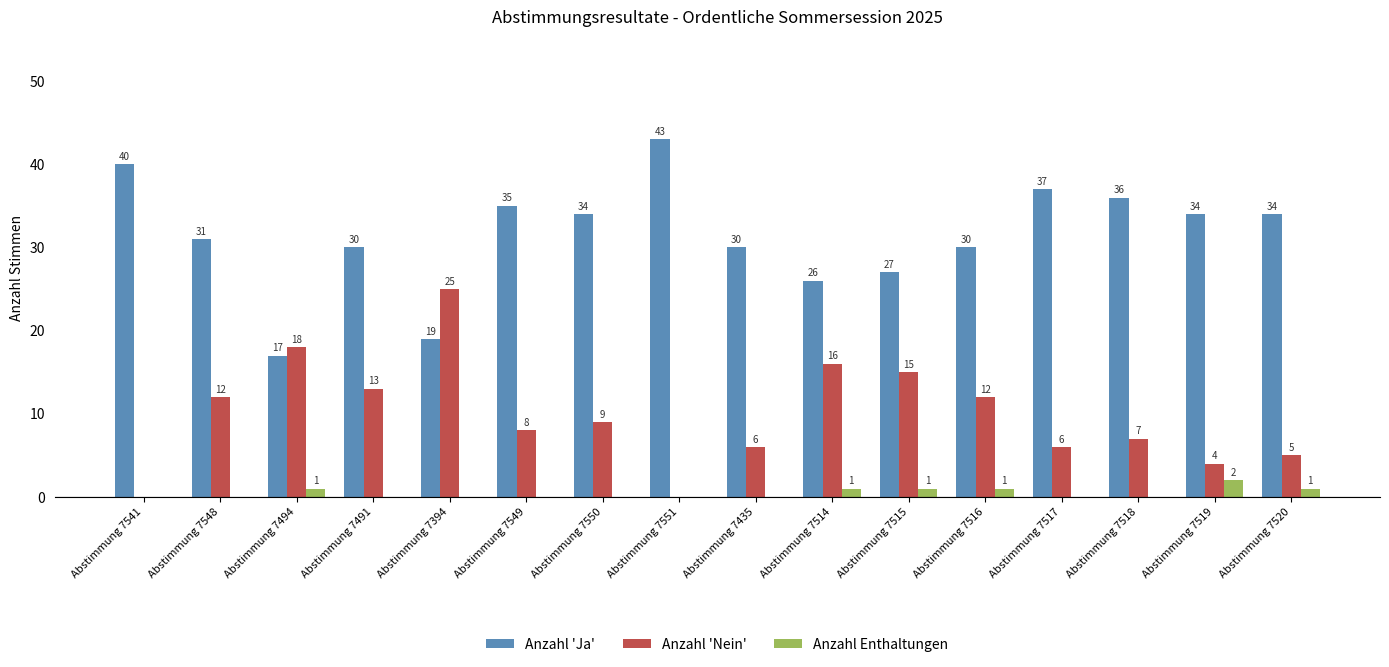

True or false: Anzahl 'Ja' has a value of 30 at Abstimmung 7491.

True